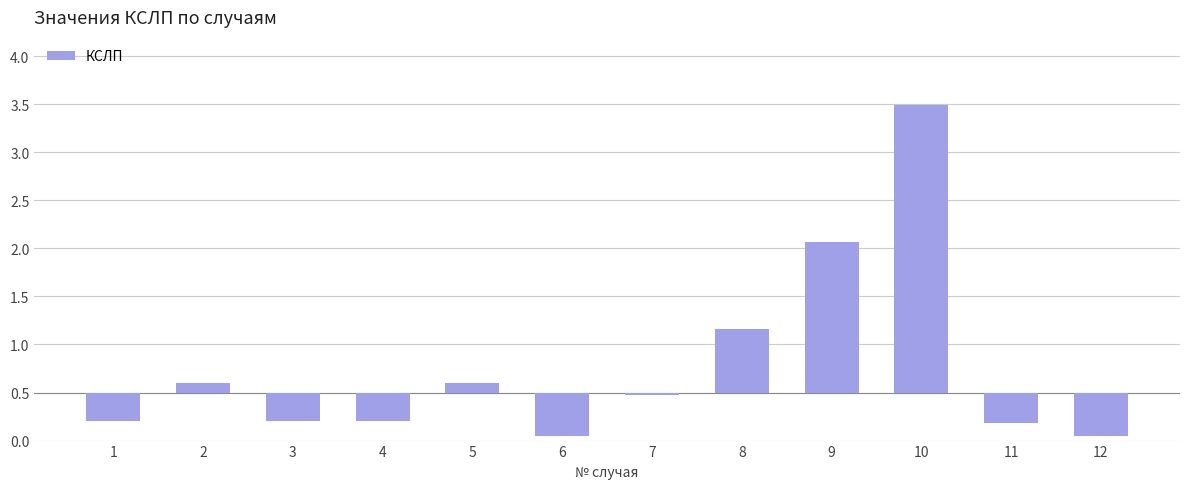

List the labels in order of value, largest first.

10, 9, 8, 2, 5, 7, 1, 3, 4, 11, 6, 12